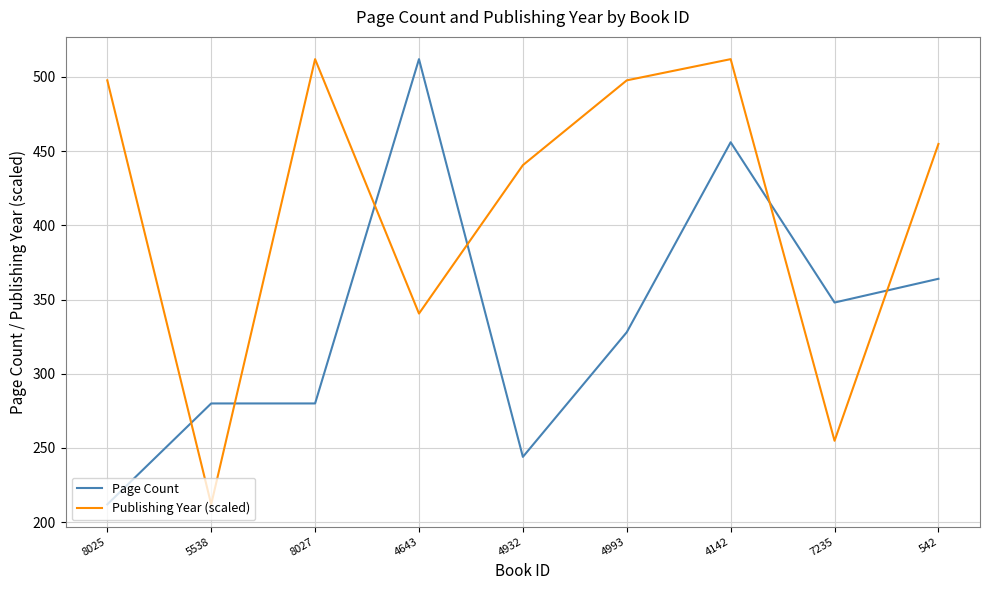

What is the difference between the Page Count values at 4643 and 8025?

300.0